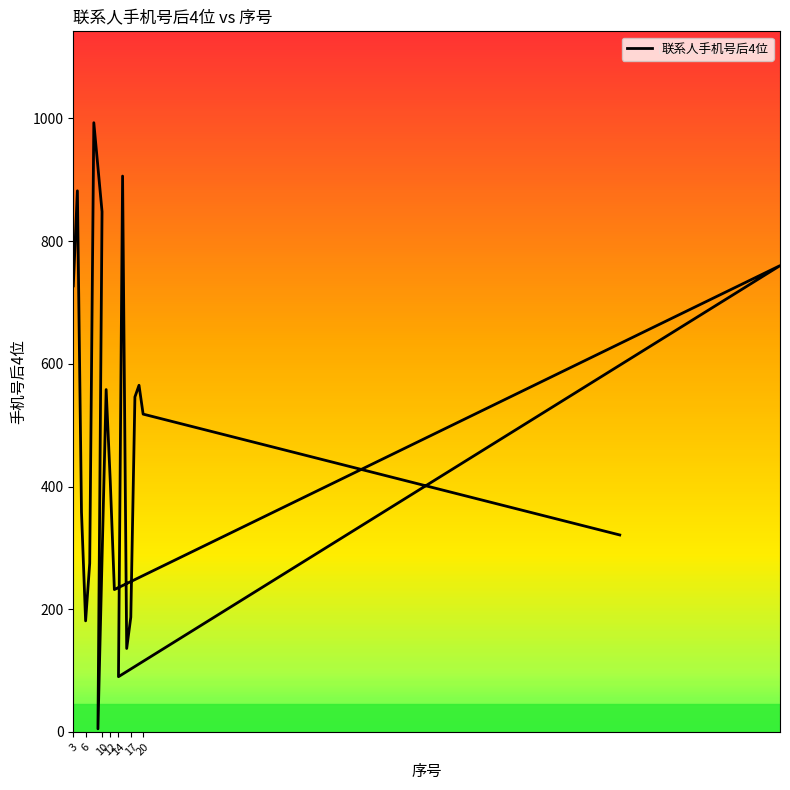

How many data points are less than 518?

10